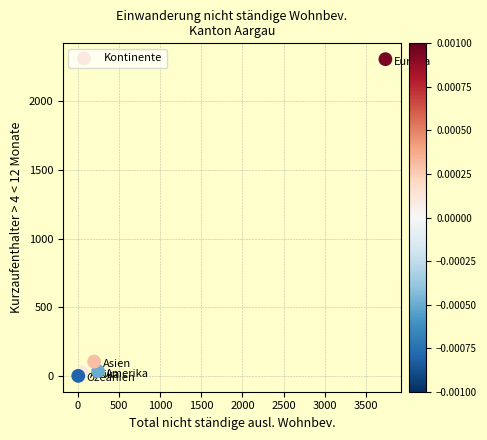

What Y value in the scatter plot is closest to 1153?

105